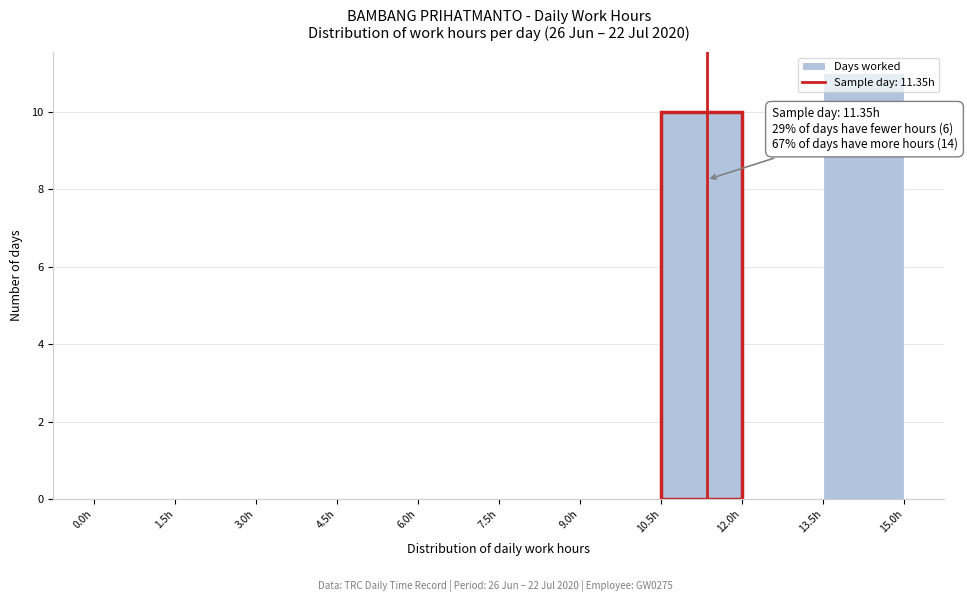

Over which range of the x-axis is the bar tallest?

13.5 to 15.0